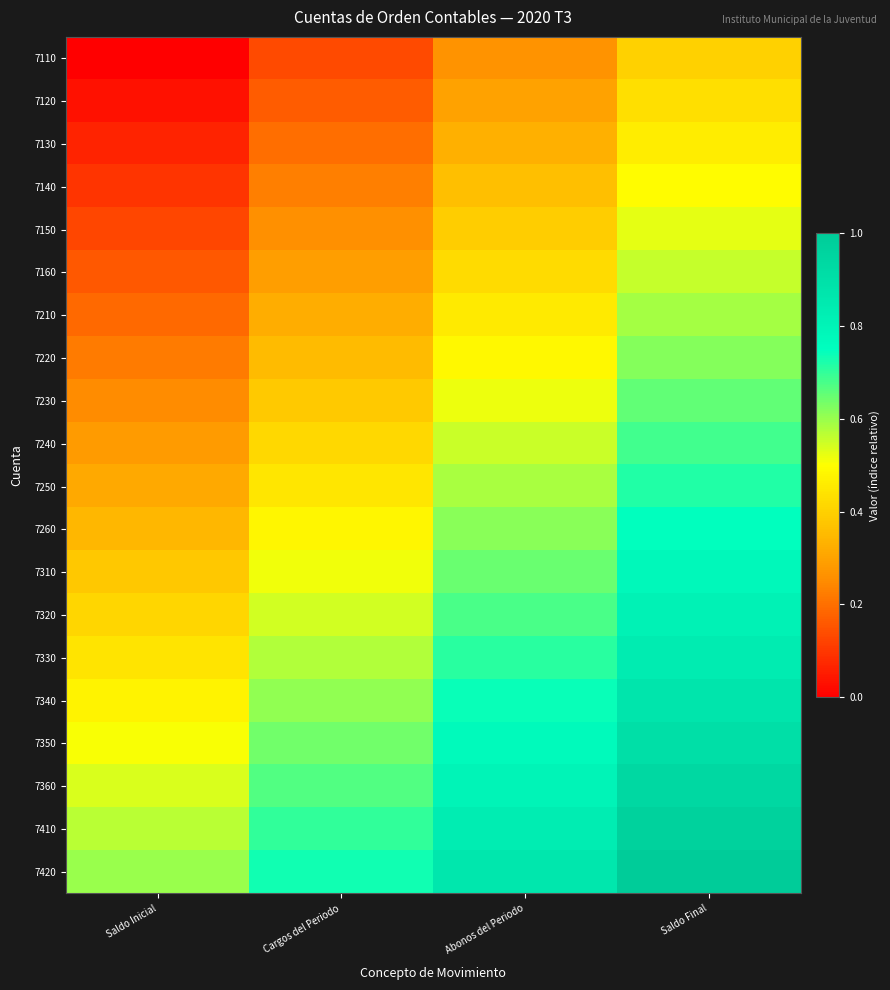

Between Abonos del Periodo and Saldo Final, which is larger?

Saldo Final